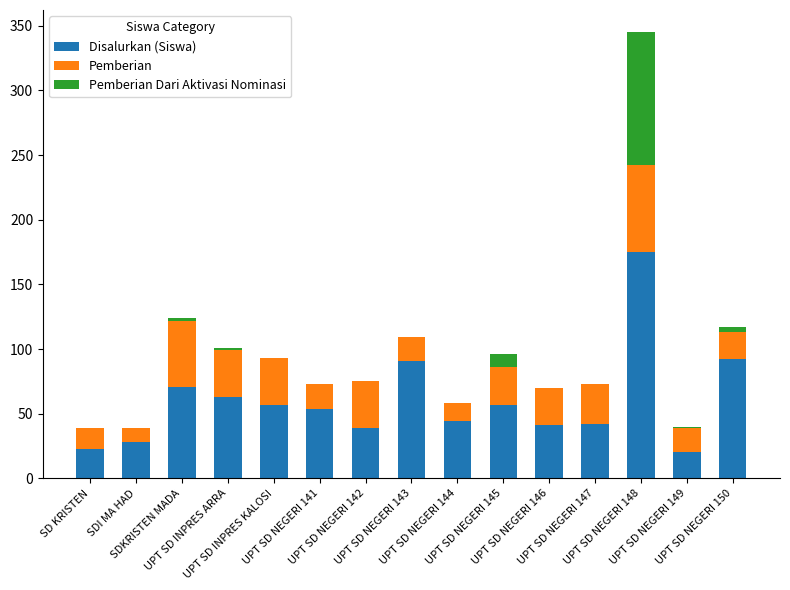

What is the highest value of the Disalurkan (Siswa) series?

175